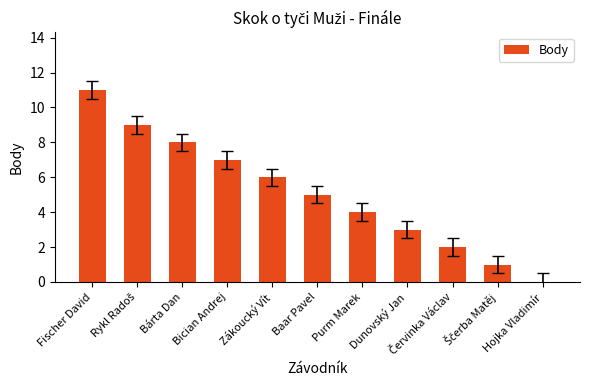

At which label does the data first exceed 5?

Fischer David